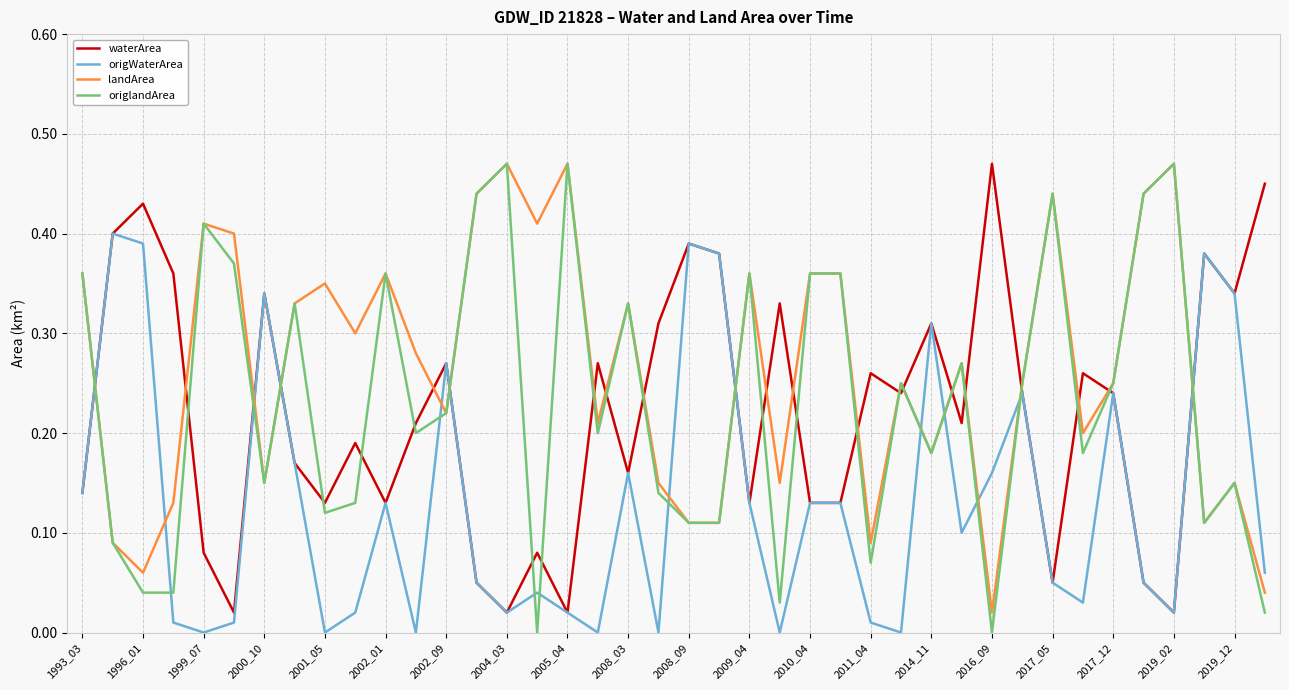

After their last crossing, which series has the higher values: origWaterArea or origlandArea?

origWaterArea